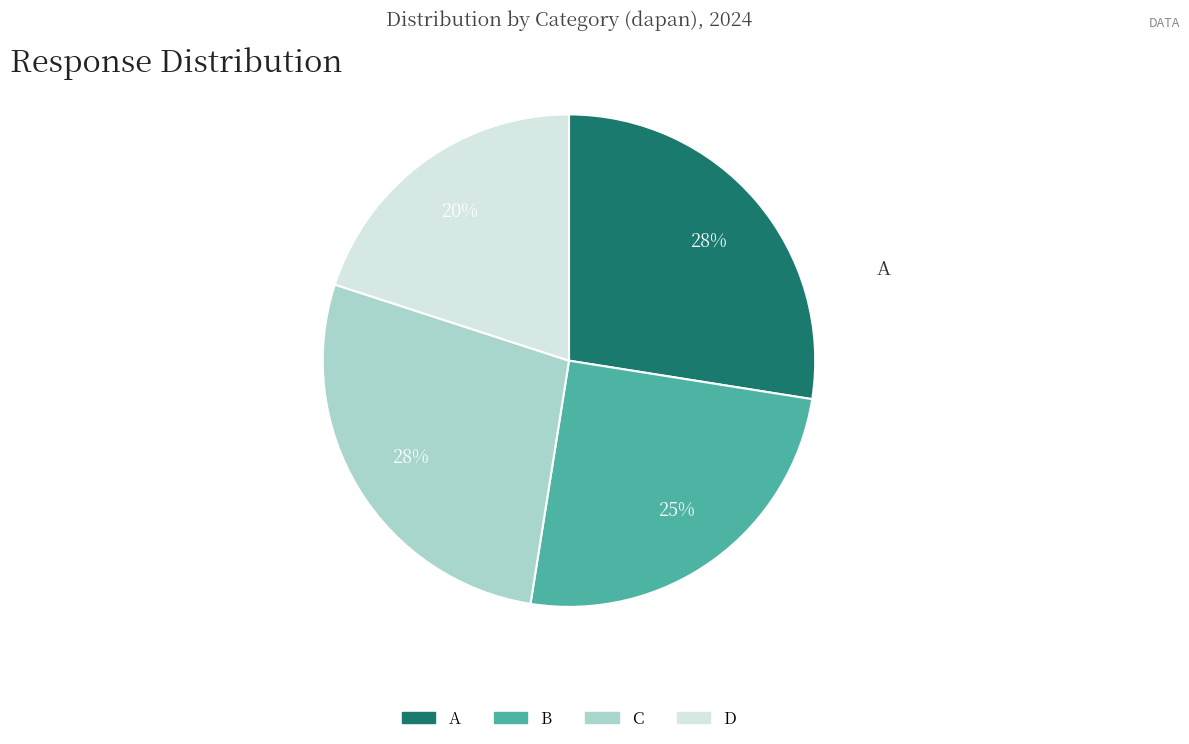

True or false: D accounts for 20% of the total.

True